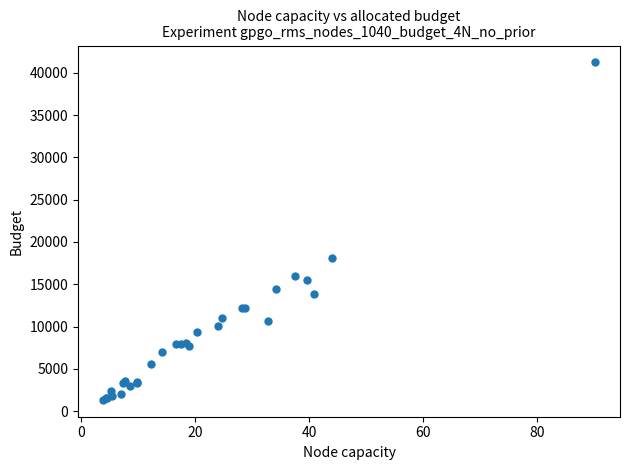

What Y value in the scatter plot is closest to 21285?

18149.5